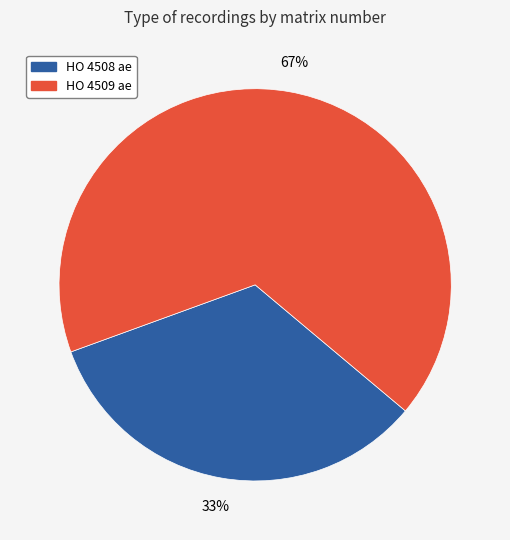

To the nearest percent, what portion does HO 4509 ae represent?

67%